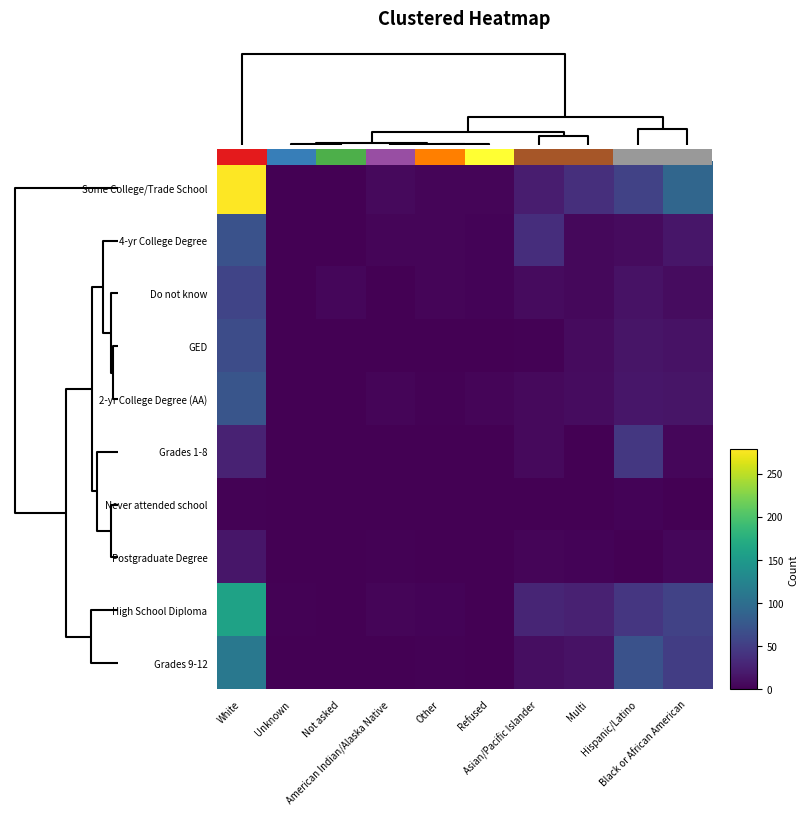

Rank the categories by Some College/Trade School value from highest to lowest.

White, Black or African American, Hispanic/Latino, Multi, Asian/Pacific Islander, American Indian/Alaska Native, Other, Refused, Unknown, Not asked